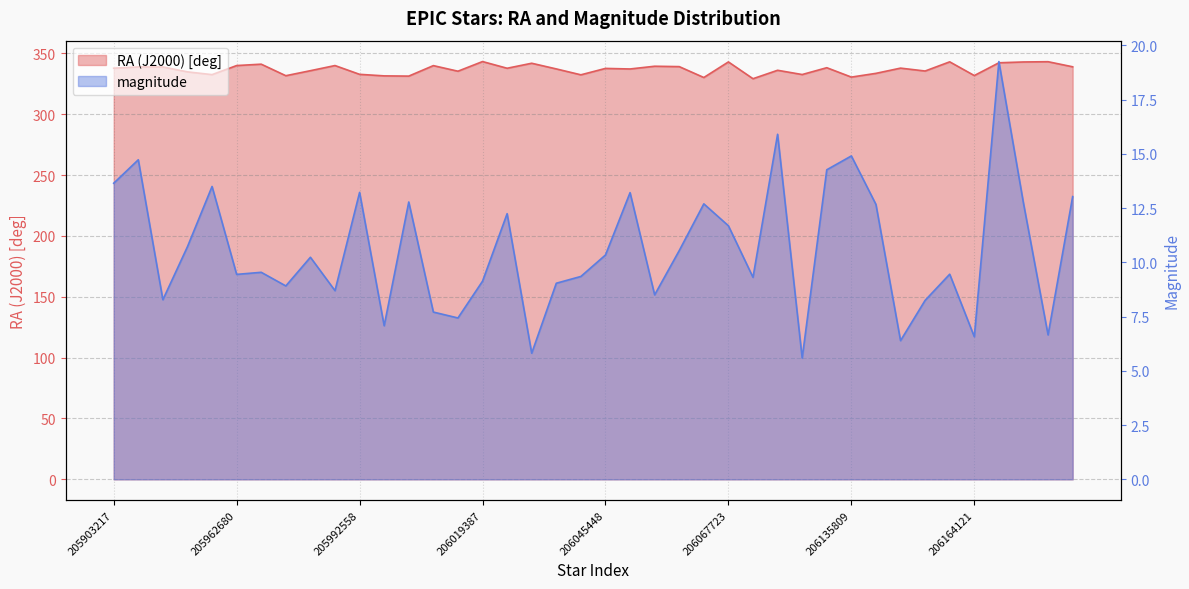

Which series has the largest total across all categories?

RA (J2000) [deg]